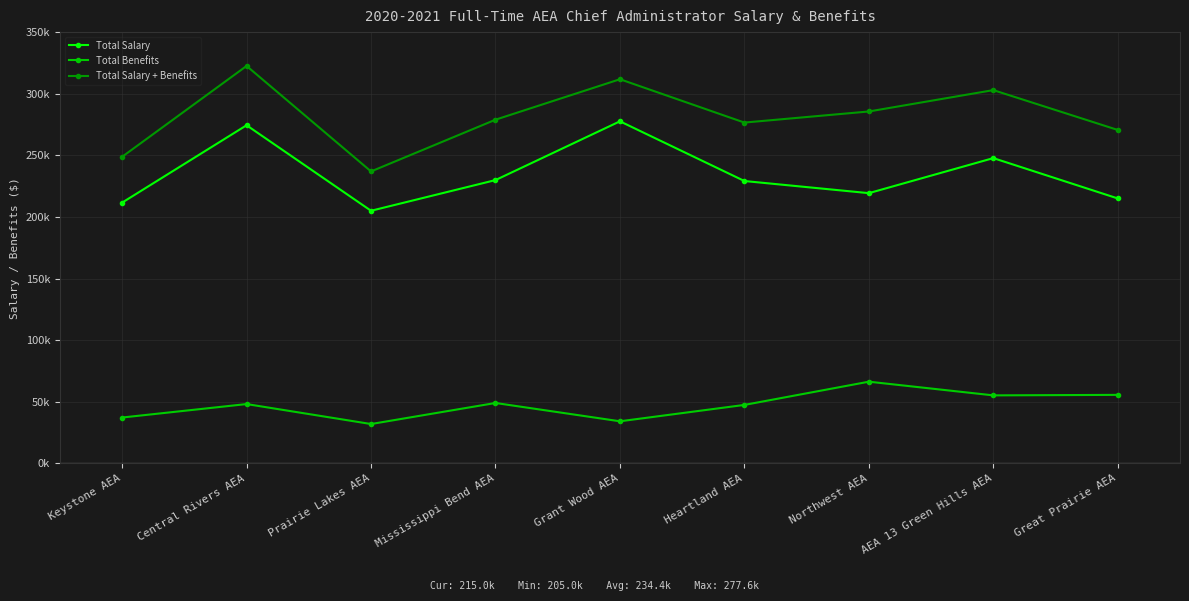

At how many categories does at least one series exceed 253455?

7